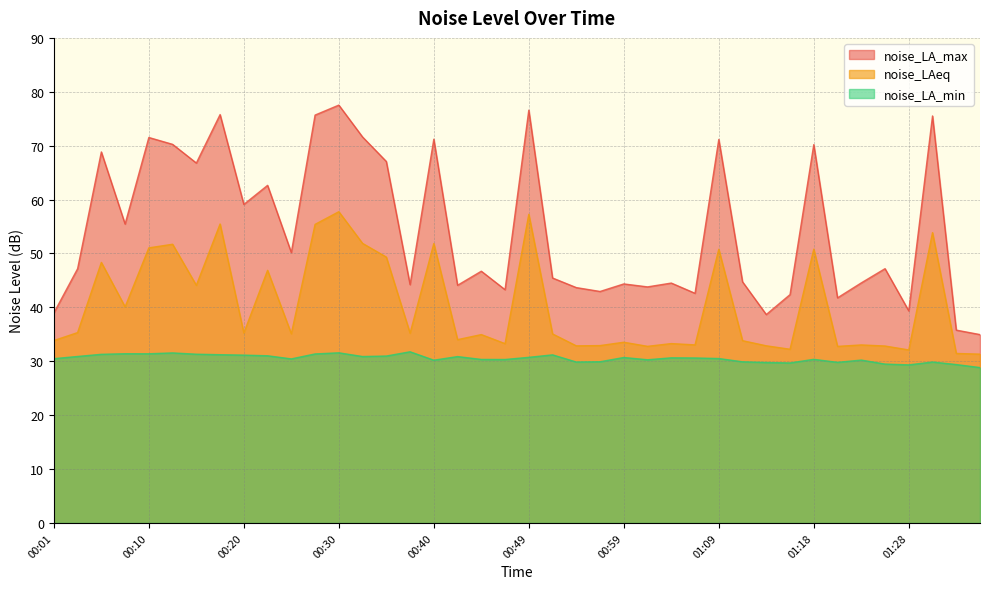

Reading left to right, list all the values displayed in this chart.

noise_LA_max: 00:01=39.0	00:03=47.2	00:06=68.8	00:08=55.5	00:10=71.5	00:13=70.2	00:15=66.8	00:18=75.8	00:20=59.1	00:23=62.6	00:25=50.2	00:27=75.7	00:30=77.5	00:32=71.6	00:35=67.1	00:37=44.2	00:40=71.2	00:42=44.1	00:44=46.7	00:47=43.3	00:49=76.6	00:52=45.5	00:54=43.7	00:56=43.0	00:59=44.4	01:01=43.8	01:04=44.5	01:06=42.6	01:09=71.2	01:11=44.7	01:13=38.7	01:16=42.4	01:18=70.2	01:21=41.8	01:23=44.5	01:26=47.2	01:28=39.4	01:30=75.5	01:33=35.8	01:35=35.0
noise_LAeq: 00:01=33.8	00:03=35.3	00:06=48.3	00:08=40.1	00:10=51.0	00:13=51.7	00:15=44.1	00:18=55.5	00:20=35.2	00:23=46.9	00:25=35.1	00:27=55.4	00:30=57.8	00:32=51.9	00:35=49.3	00:37=35.2	00:40=51.8	00:42=34.0	00:44=35.0	00:47=33.3	00:49=57.3	00:52=35.1	00:54=32.9	00:56=32.9	00:59=33.5	01:01=32.8	01:04=33.3	01:06=33.0	01:09=50.8	01:11=33.8	01:13=32.9	01:16=32.2	01:18=50.8	01:21=32.8	01:23=33.0	01:26=32.8	01:28=32.1	01:30=53.9	01:33=31.4	01:35=31.3
noise_LA_min: 00:01=30.5	00:03=30.9	00:06=31.3	00:08=31.4	00:10=31.4	00:13=31.6	00:15=31.3	00:18=31.2	00:20=31.1	00:23=31.0	00:25=30.4	00:27=31.4	00:30=31.6	00:32=30.9	00:35=31.0	00:37=31.8	00:40=30.2	00:42=30.9	00:44=30.3	00:47=30.3	00:49=30.7	00:52=31.2	00:54=29.9	00:56=29.9	00:59=30.7	01:01=30.3	01:04=30.6	01:06=30.6	01:09=30.5	01:11=29.9	01:13=29.8	01:16=29.7	01:18=30.4	01:21=29.8	01:23=30.2	01:26=29.5	01:28=29.3	01:30=29.9	01:33=29.4	01:35=28.8